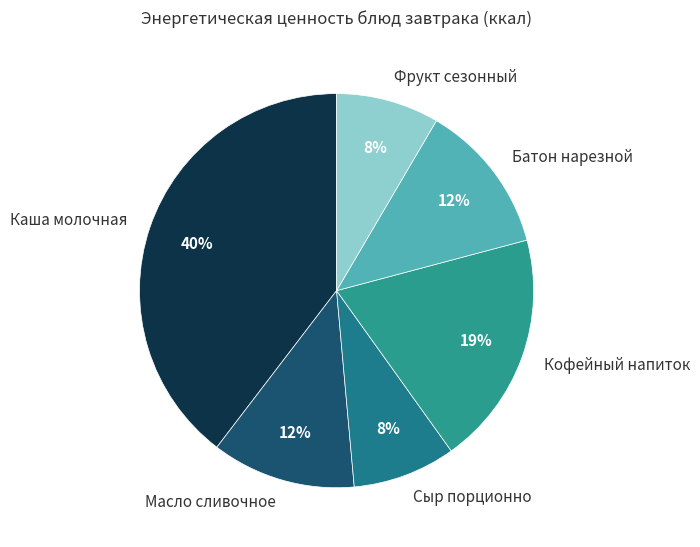

To the nearest percent, what percentage of the pie is Каша молочная?

40%